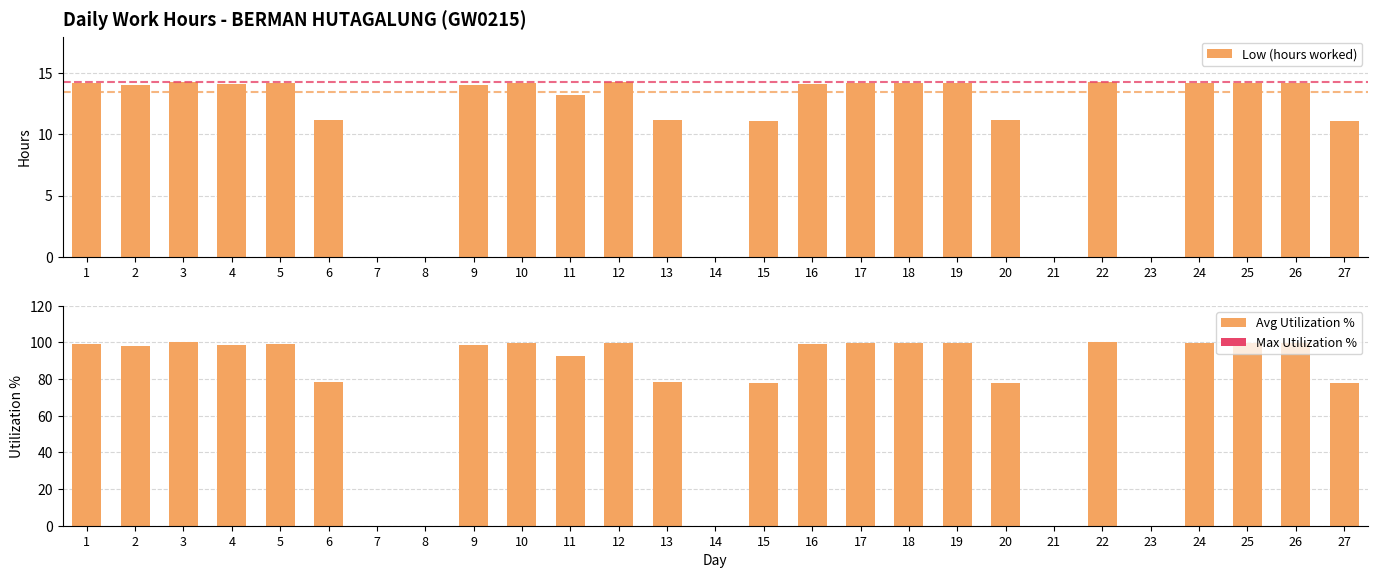

Which series has the widest spread of values?

Avg Utilization %